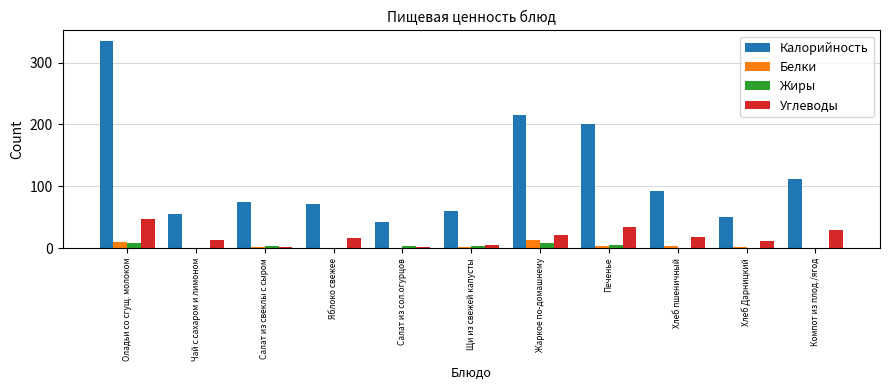

The Калорийность series shows 106 at Жаркое по-домашнему. True or false?

False